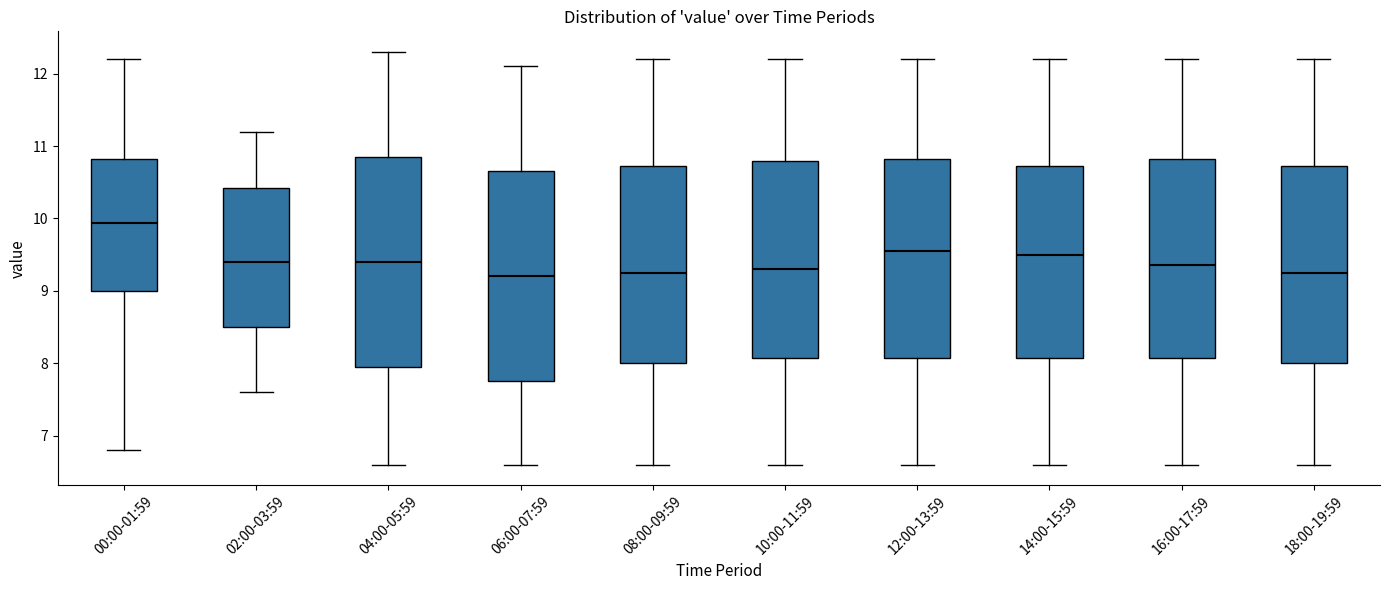

Reading left to right, read every box against the y-axis: the position of its median line, the range the box covers, and the ends of its whiskers. The values are not printed on the chart, so give them approximately, as read against the axis.

00:00-01:59: median 9.9, box 9.0 to 10.8, whiskers 6.8 to 12.2
02:00-03:59: median 9.4, box 8.5 to 10.4, whiskers 7.6 to 11.2
04:00-05:59: median 9.4, box 8.0 to 10.9, whiskers 6.6 to 12.3
06:00-07:59: median 9.2, box 7.8 to 10.7, whiskers 6.6 to 12.1
08:00-09:59: median 9.3, box 8.0 to 10.7, whiskers 6.6 to 12.2
10:00-11:59: median 9.3, box 8.1 to 10.8, whiskers 6.6 to 12.2
12:00-13:59: median 9.6, box 8.1 to 10.8, whiskers 6.6 to 12.2
14:00-15:59: median 9.5, box 8.1 to 10.7, whiskers 6.6 to 12.2
16:00-17:59: median 9.4, box 8.1 to 10.8, whiskers 6.6 to 12.2
18:00-19:59: median 9.3, box 8.0 to 10.7, whiskers 6.6 to 12.2